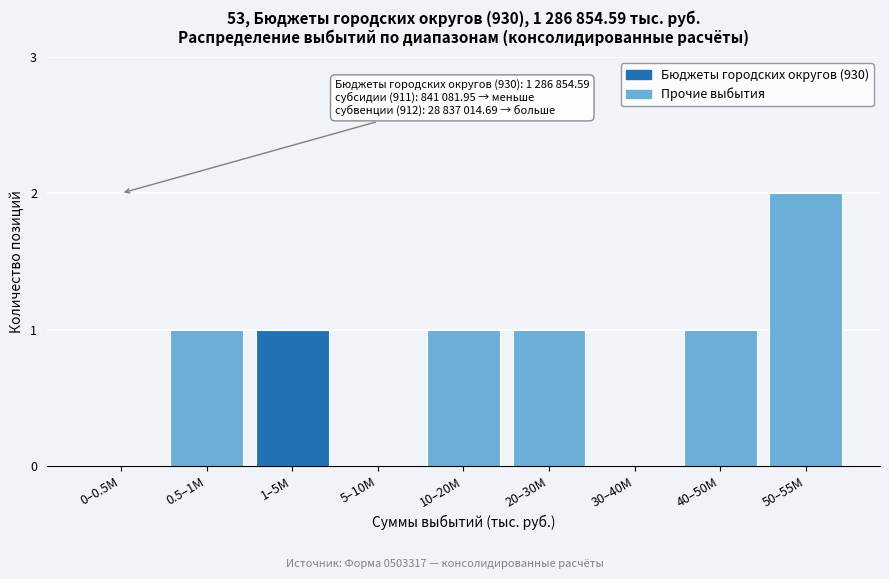

Reading right to left, list all the values displayed in this chart.

50–55M=2	40–50M=1	30–40M=0	20–30M=1	10–20M=1	5–10M=0	1–5M=1	0.5–1M=1	0–0.5M=0